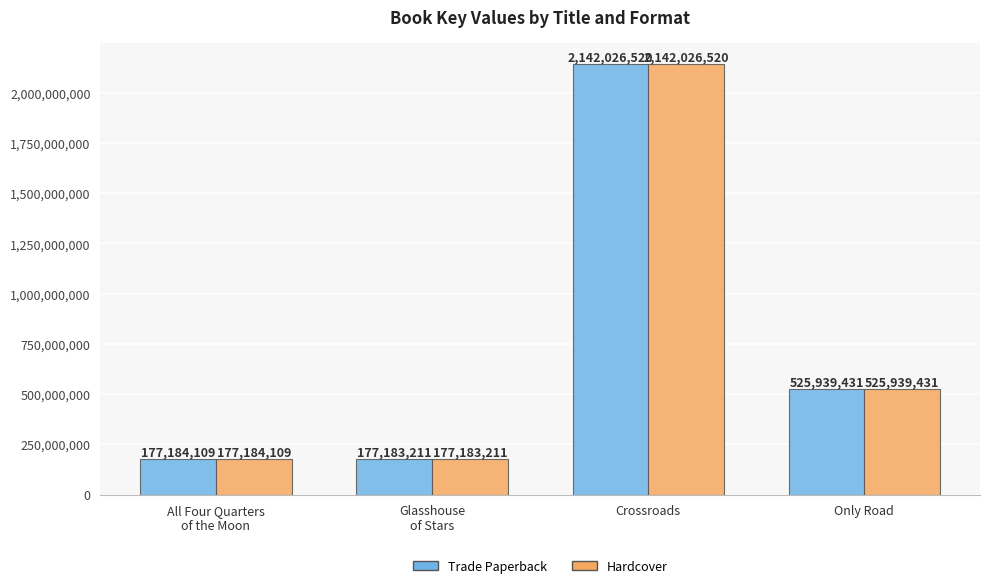

How many bars are there in total?

8